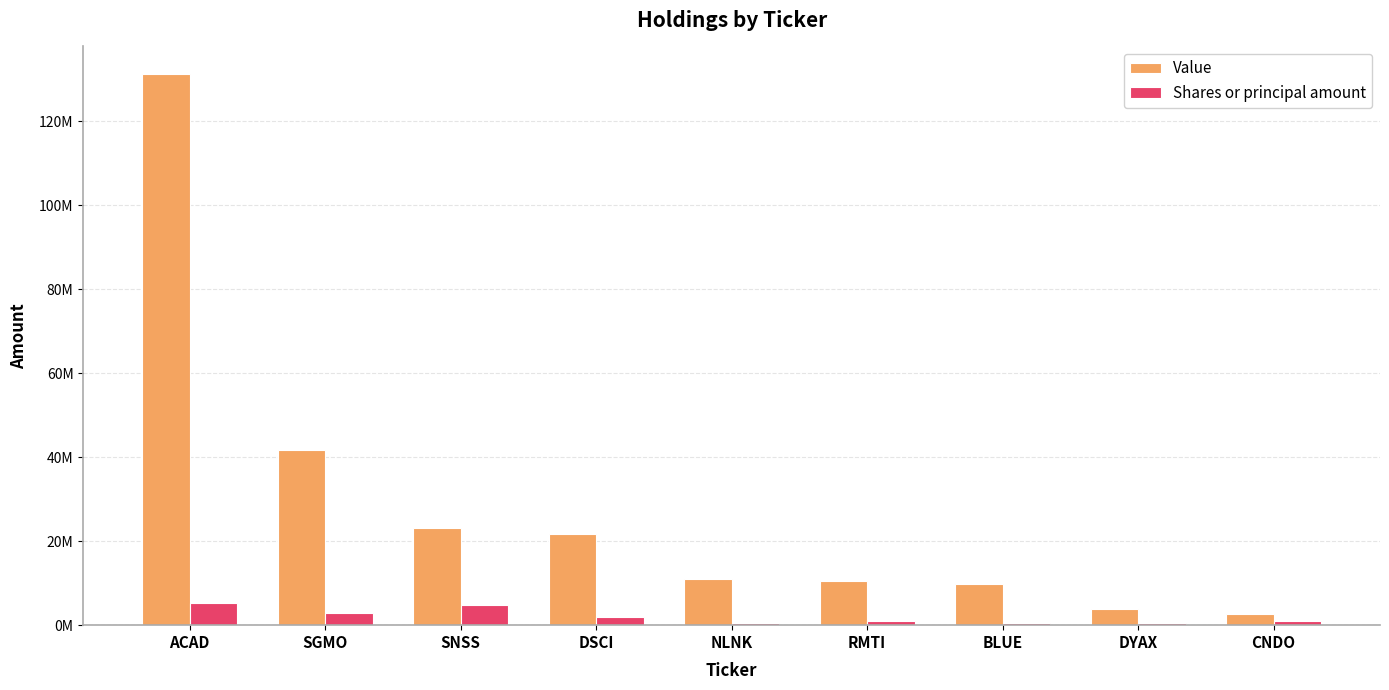

What are all the series names shown in the legend?

Value, Shares or principal amount